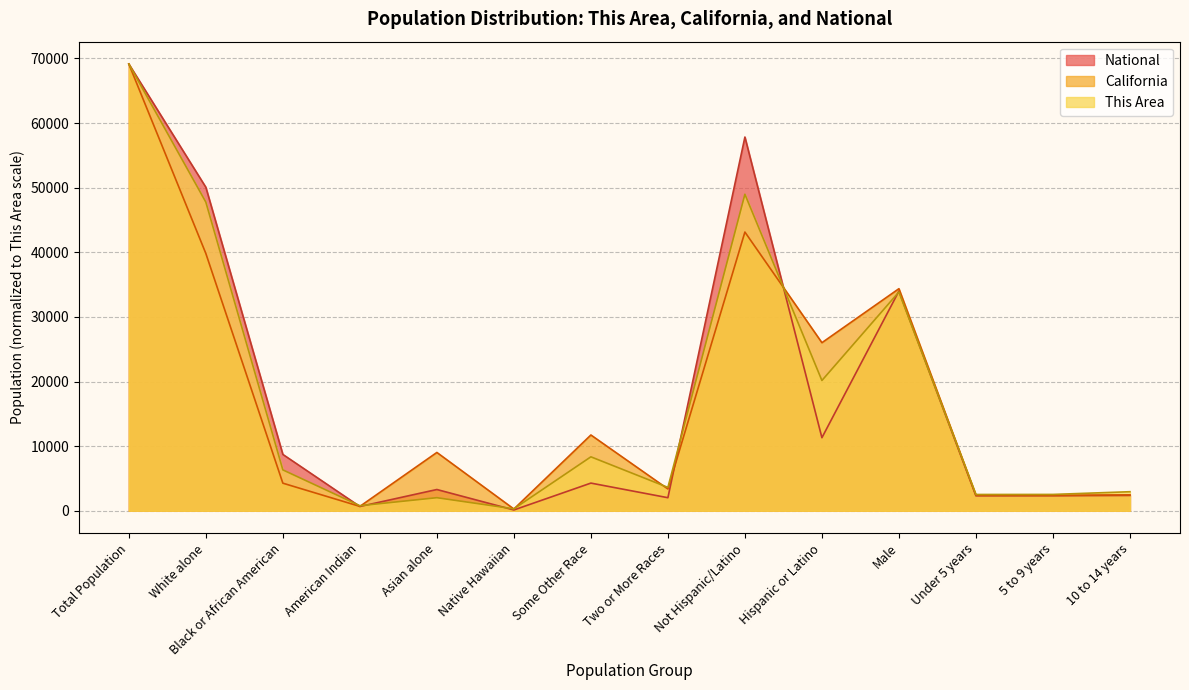

Which has a higher value, Under 5 years or 5 to 9 years?

5 to 9 years